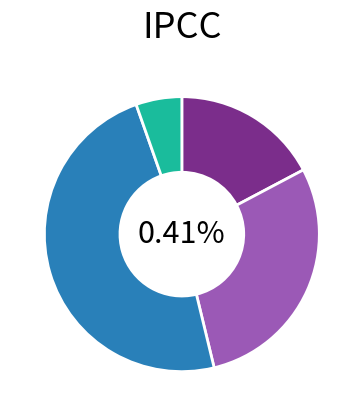

What is the ratio of the value at Warren County to the value at Rensselaer County?

1.2